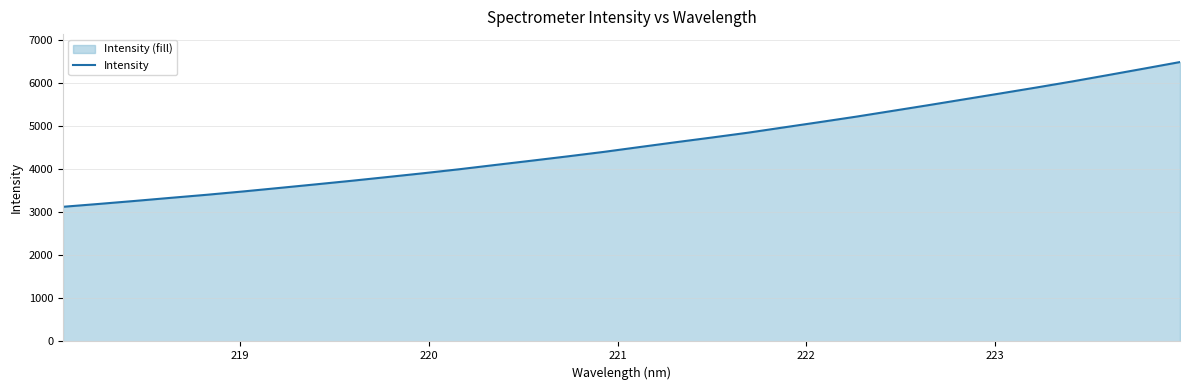

What is the minimum value shown in the chart?

3126.0